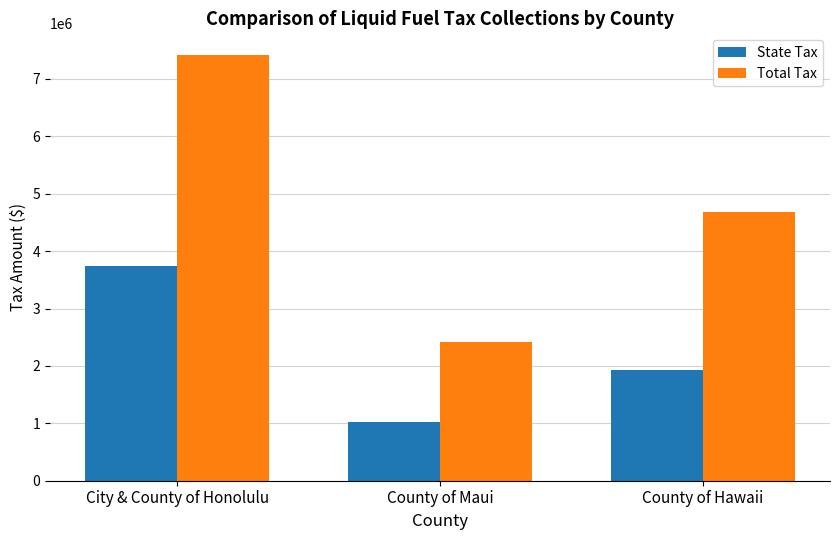

What are all the series names shown in the legend?

State Tax, Total Tax